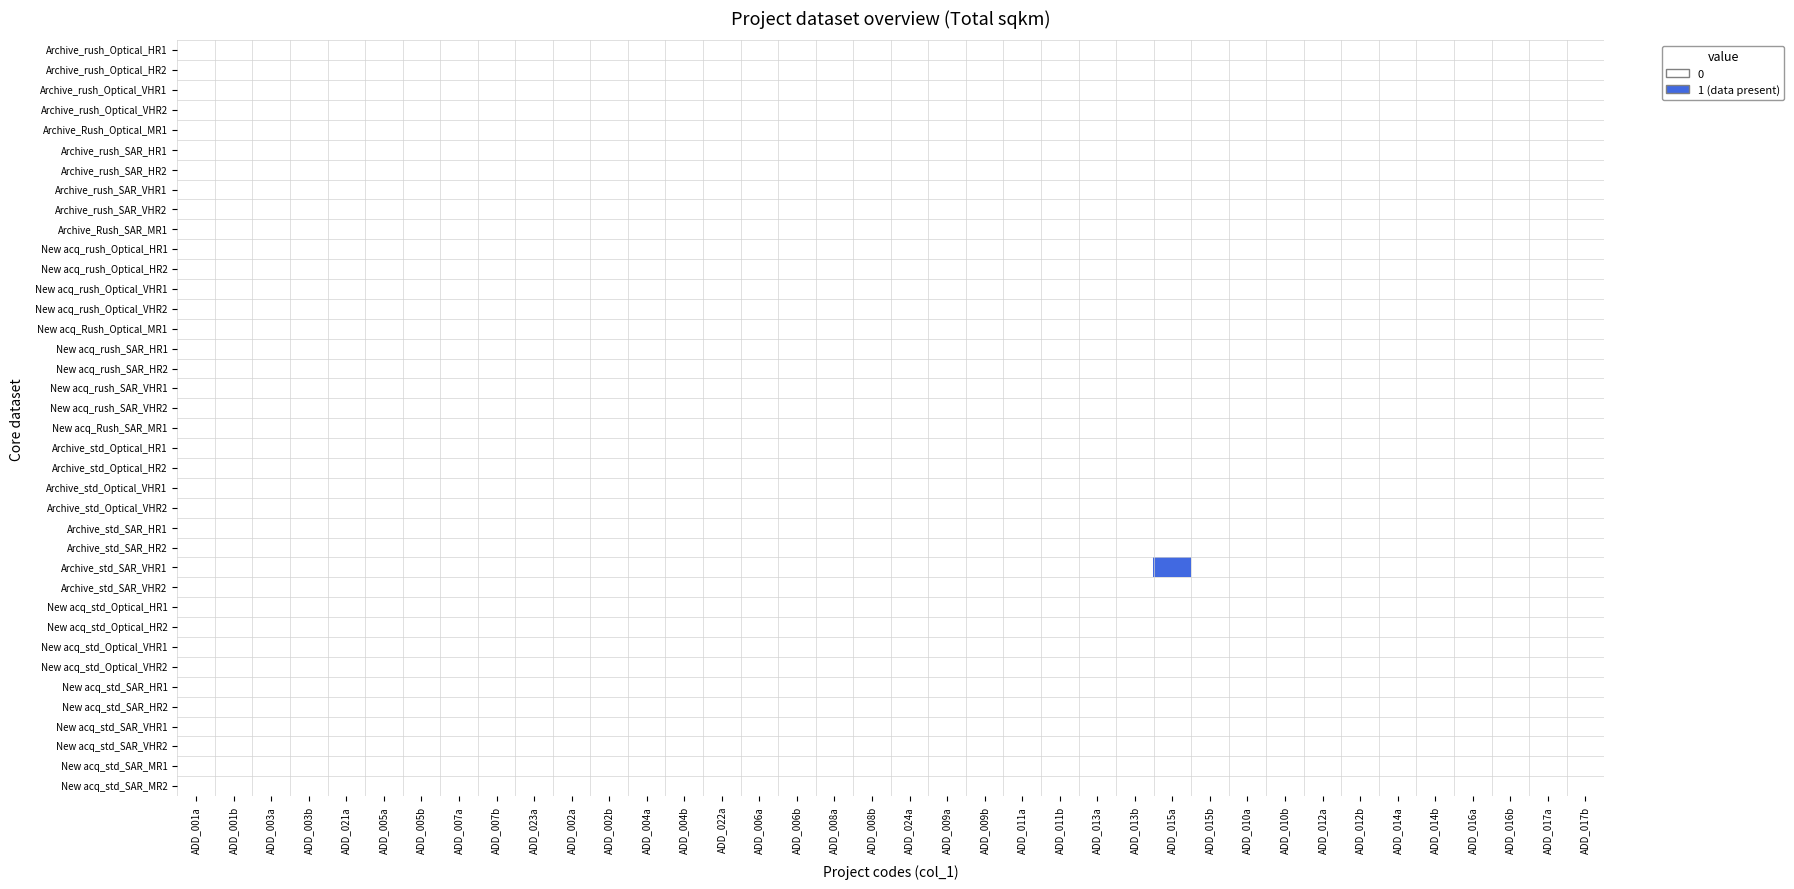

What is the maximum value shown in the chart?

1